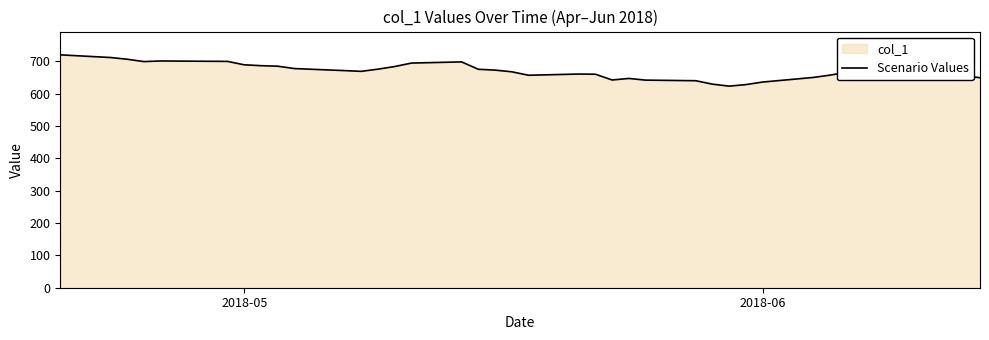

What is the sum of all values?

26793.3